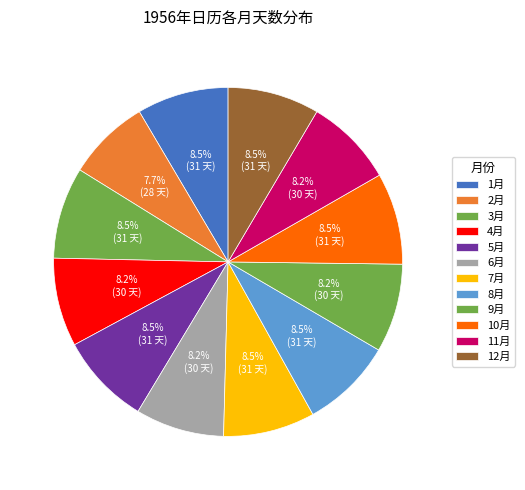

How many segments does this pie chart have?

12